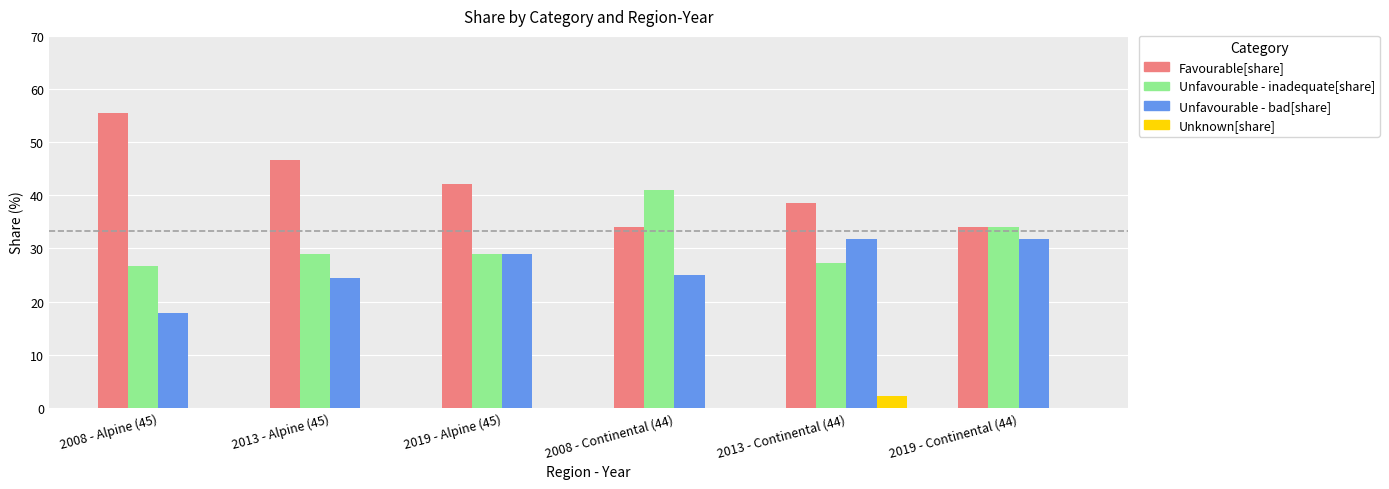

Is the value of Unfavourable - bad[share] at 2019 - Continental (44) greater than the value of Unfavourable - inadequate[share] at 2019 - Continental (44)?

No